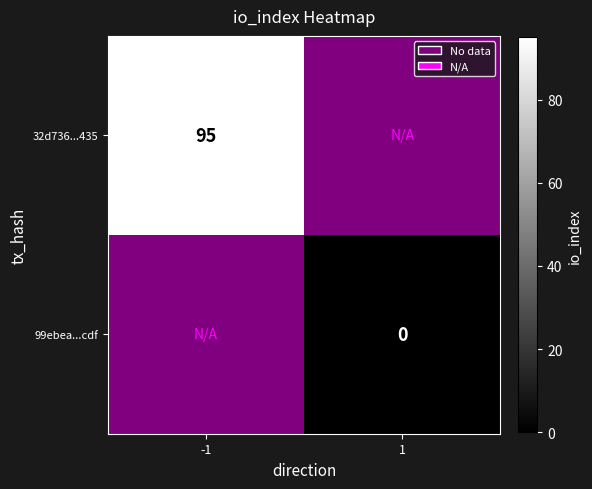

The value of 32d736...435 at -1 is 170. True or false?

False